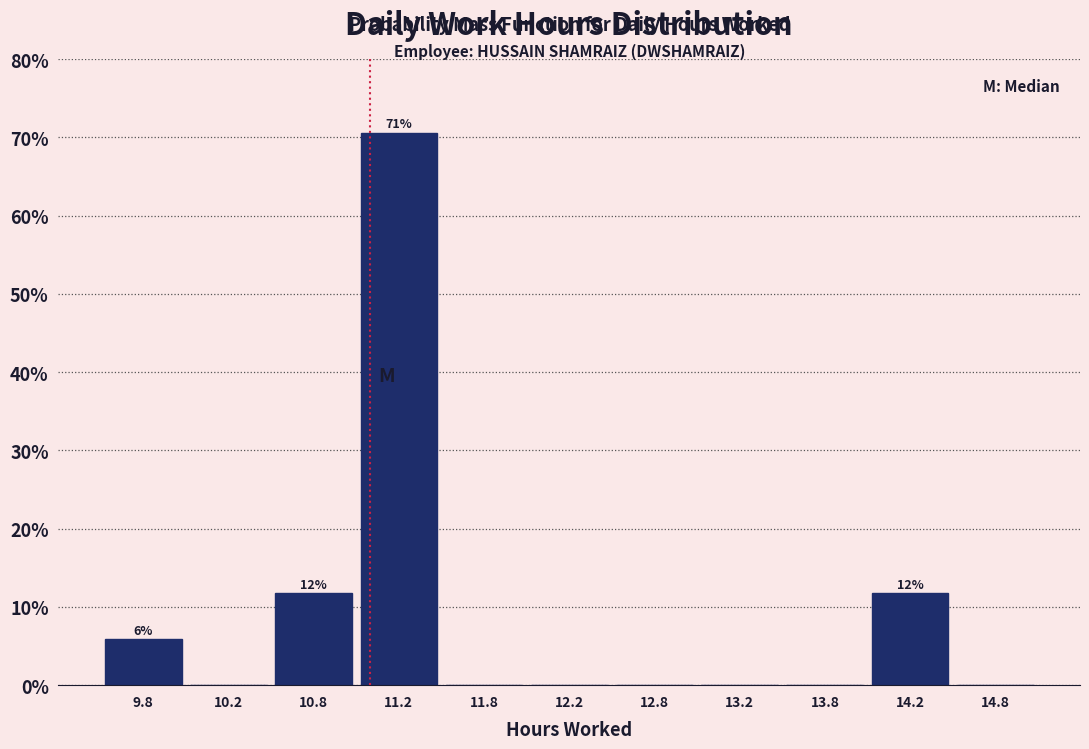

Over which range of the x-axis is the bar tallest?

11.0 to 11.5